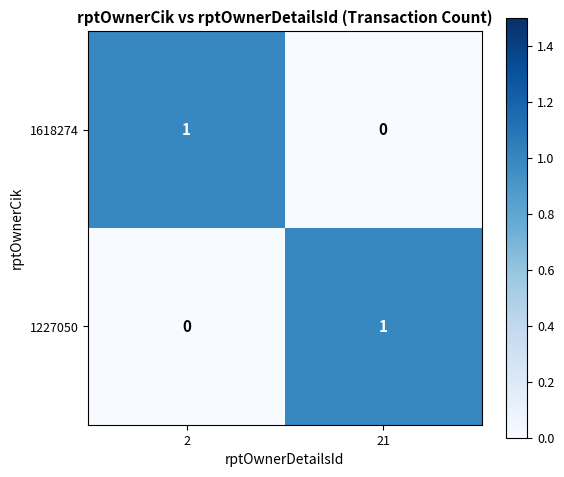

At which label is 1618274 closest to 0?

21